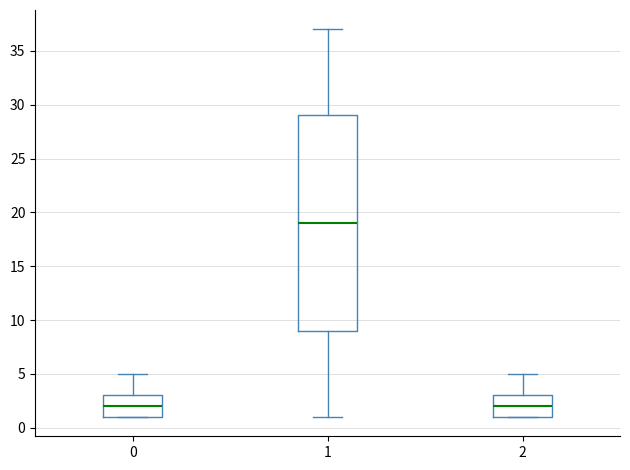

Reading left to right, transcribe this box plot: for each box, give where its median line is, the range the box spans, and where its two whiskers end, as read against the y-axis. The values are not printed on the chart, so give them approximately, as read against the axis.

0: median 2, box 1 to 3, whiskers 1 to 5
1: median 19, box 9 to 29, whiskers 1 to 37
2: median 2, box 1 to 3, whiskers 1 to 5